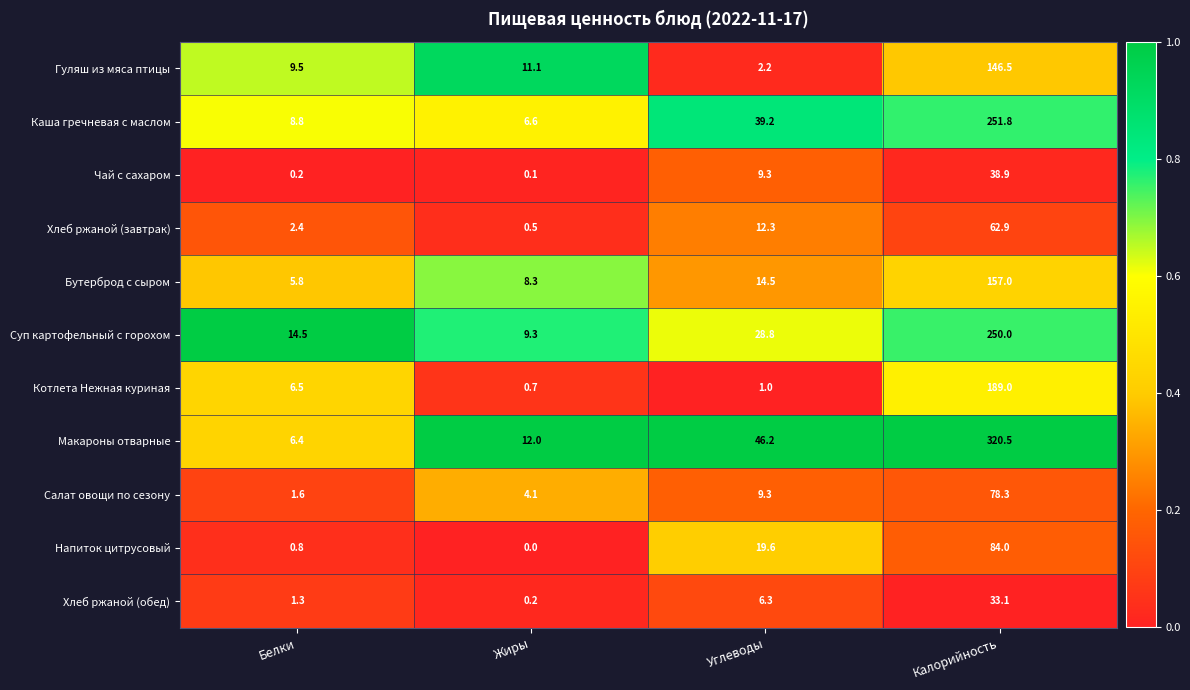

Which series has the largest total across all categories?

Макароны отварные